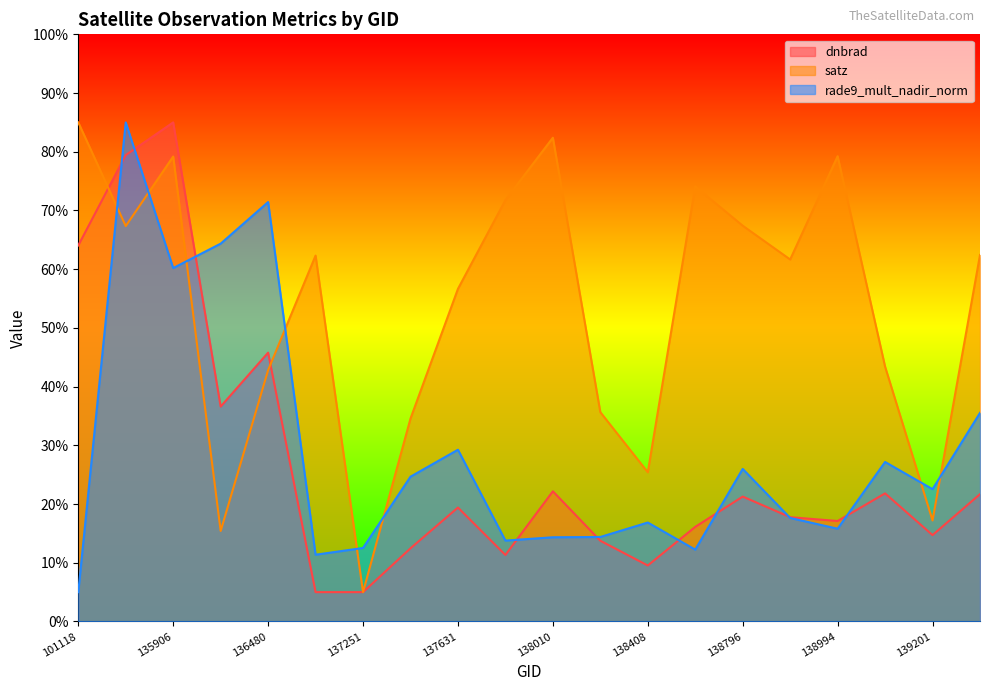

True or false: dnbrad has a value of 57.3 at 136295.

False